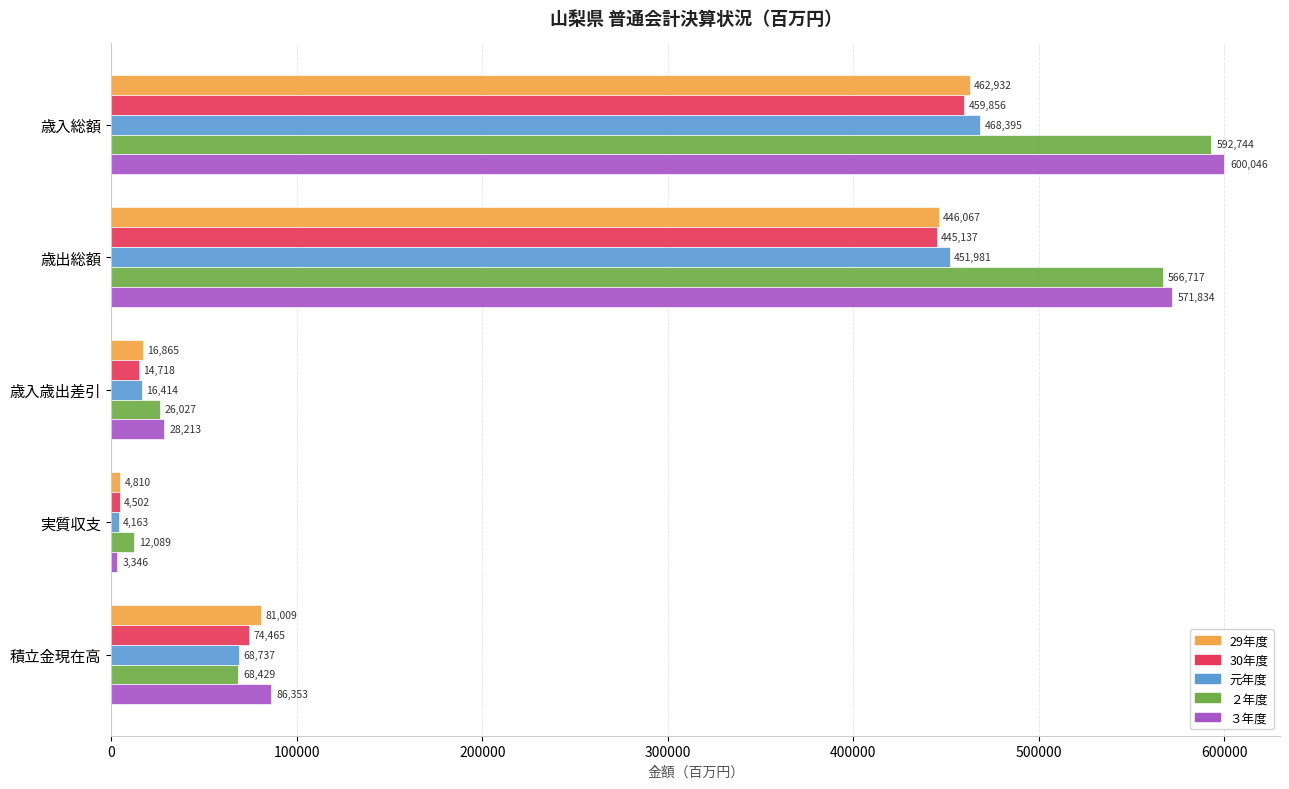

What value does the 元年度 series have at 歳入総額, to the nearest 10?

468400